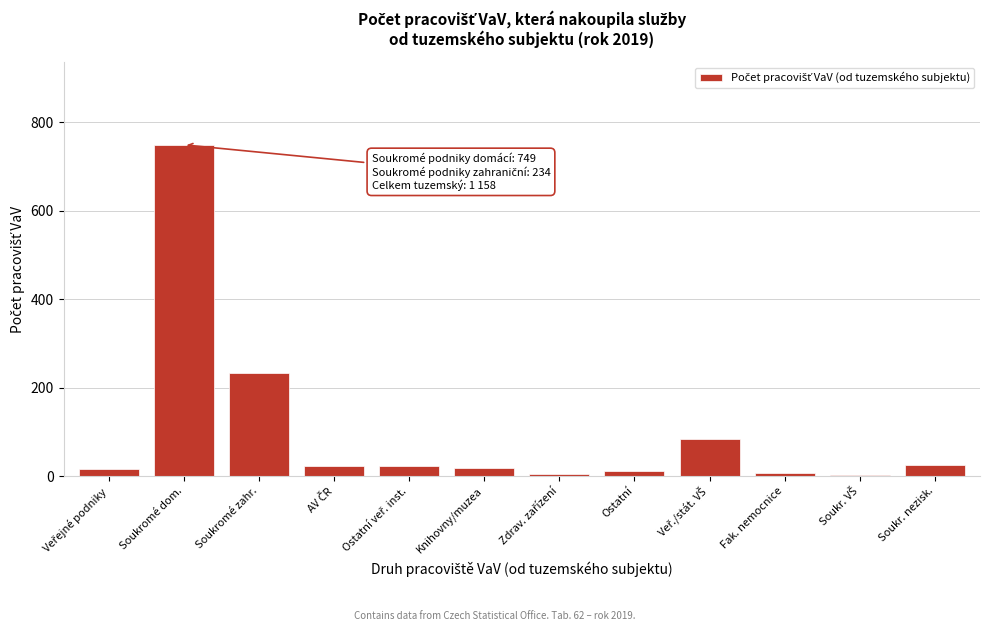

Which has a higher value, Soukromé zahr. or Soukromé dom.?

Soukromé dom.